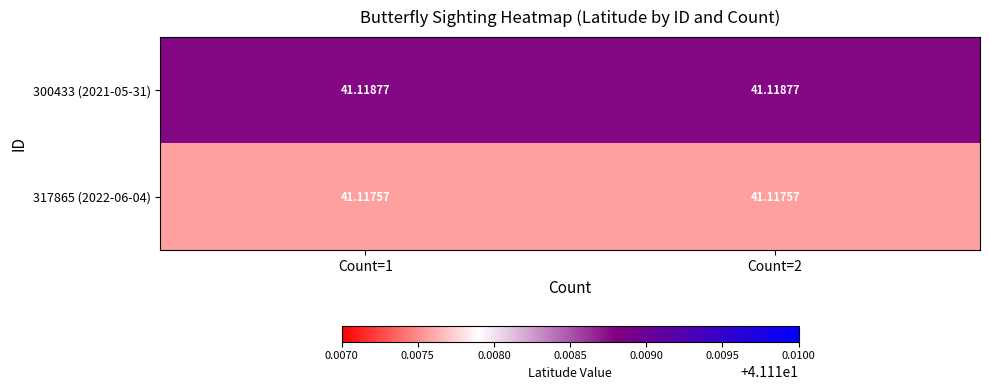

At how many categories does at least one series exceed 41?

2